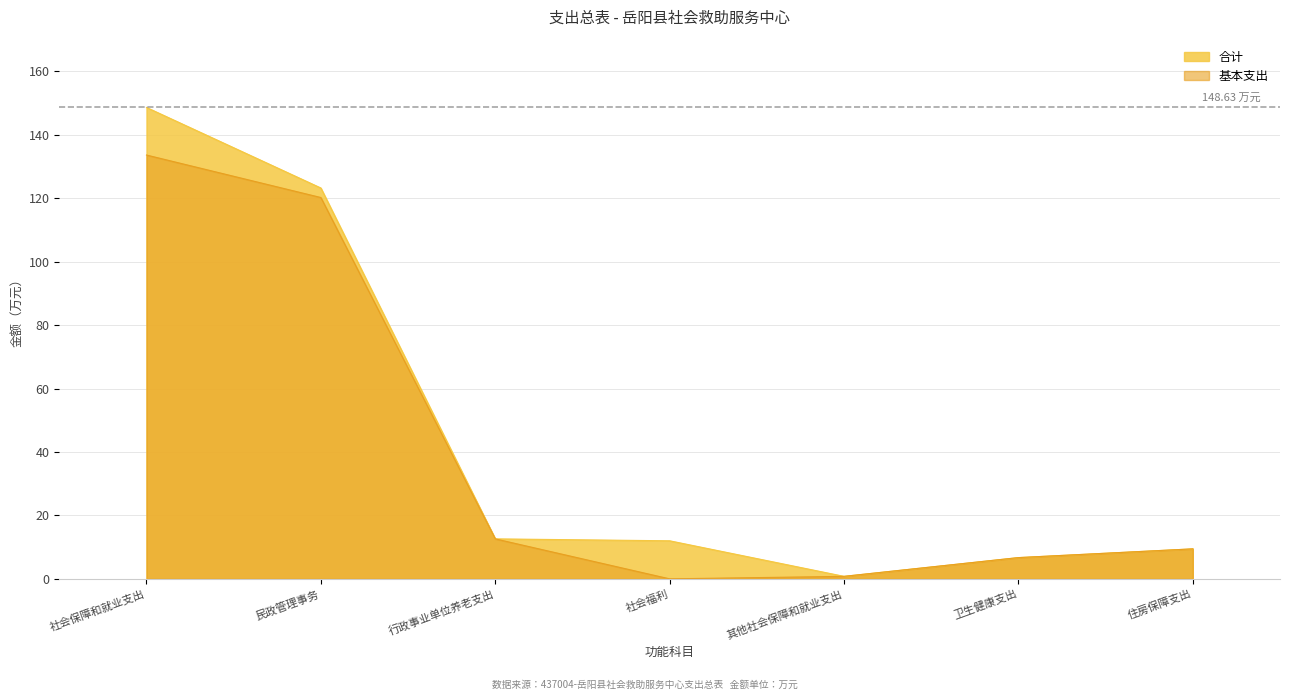

True or false: 合计 has more than 1 interior local peaks.

False